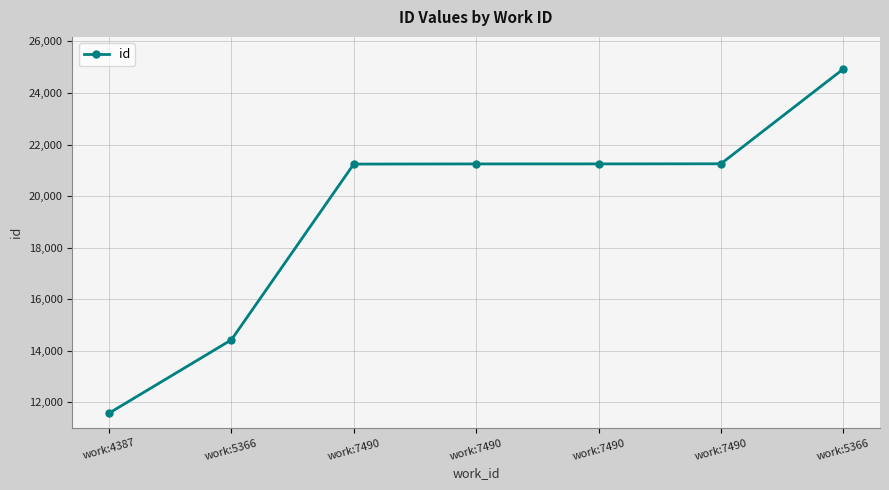

How many lines are shown in the chart?

1